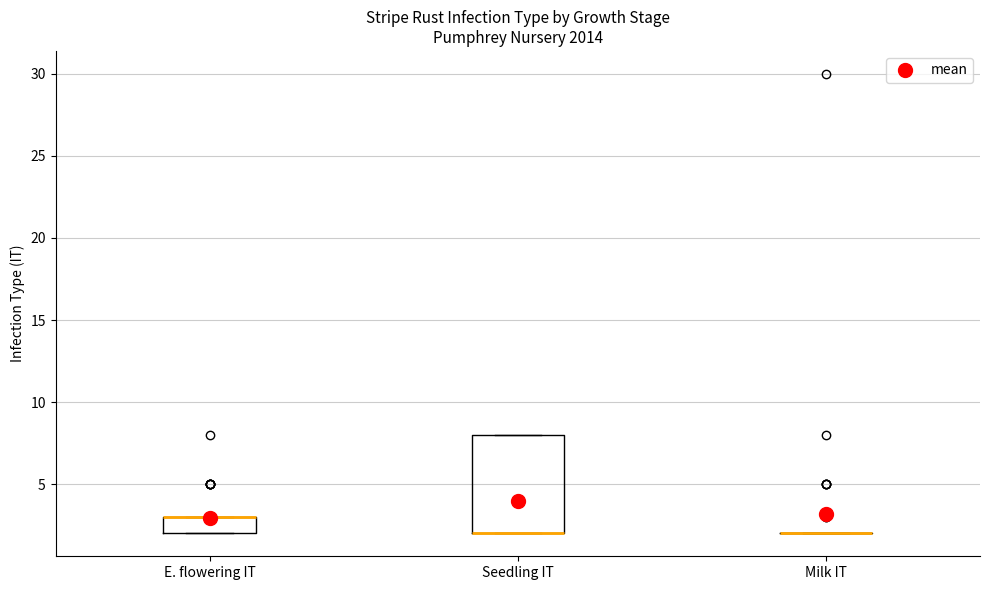

Reading left to right, transcribe this box plot: for each box, give where its median line is, the range the box spans, and where its two whiskers end, as read against the y-axis. The values are not printed on the chart, so give them approximately, as read against the axis.

E. flowering IT: median 3 (drawn on the box's upper edge), box 2 to 3, whiskers 2 to 3
Seedling IT: median 2 (drawn on the box's lower edge), box 2 to 8, whiskers 2 to 8
Milk IT: box collapsed to a line at 2, whiskers 2 to 2